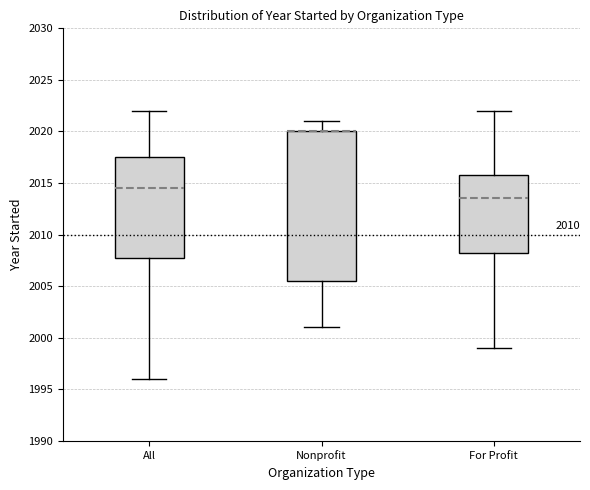

Comparing the boxes themselves (not the whiskers), which one is the tallest?

Nonprofit